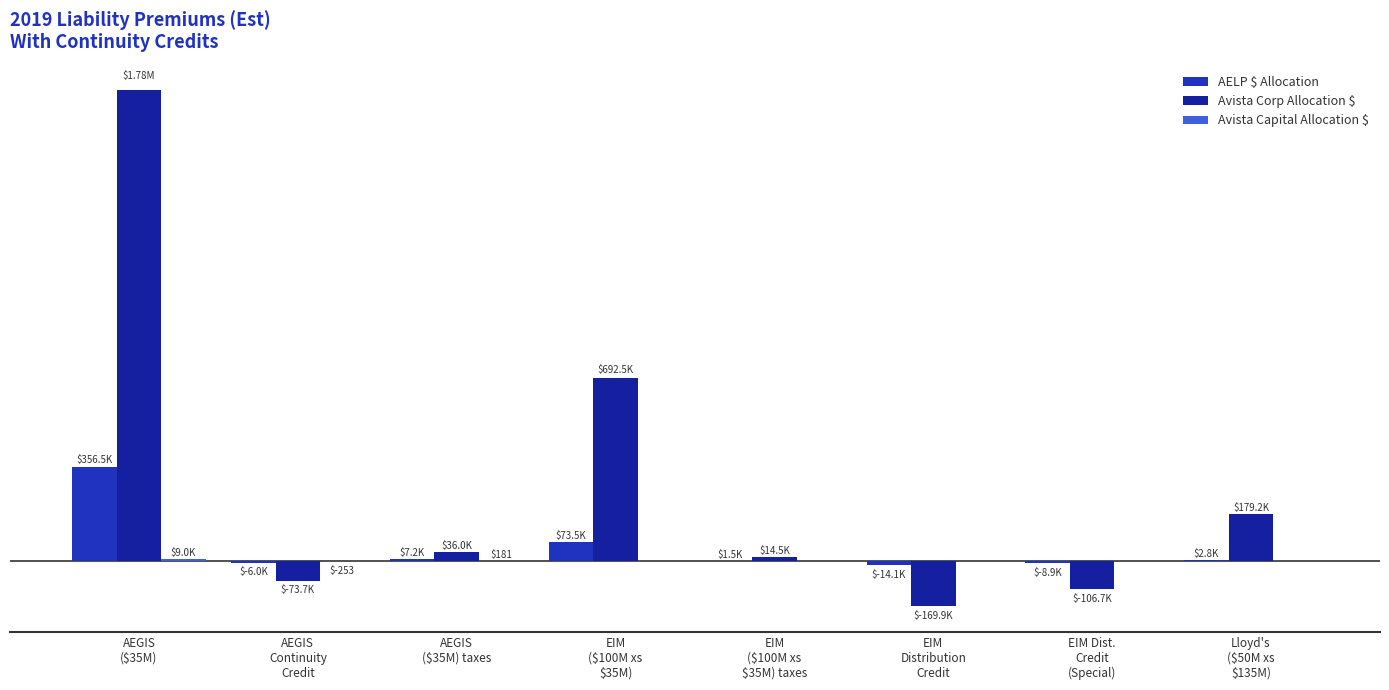

Which has a higher value, EIM
Distribution
Credit or AEGIS
($35M) taxes?

AEGIS
($35M) taxes